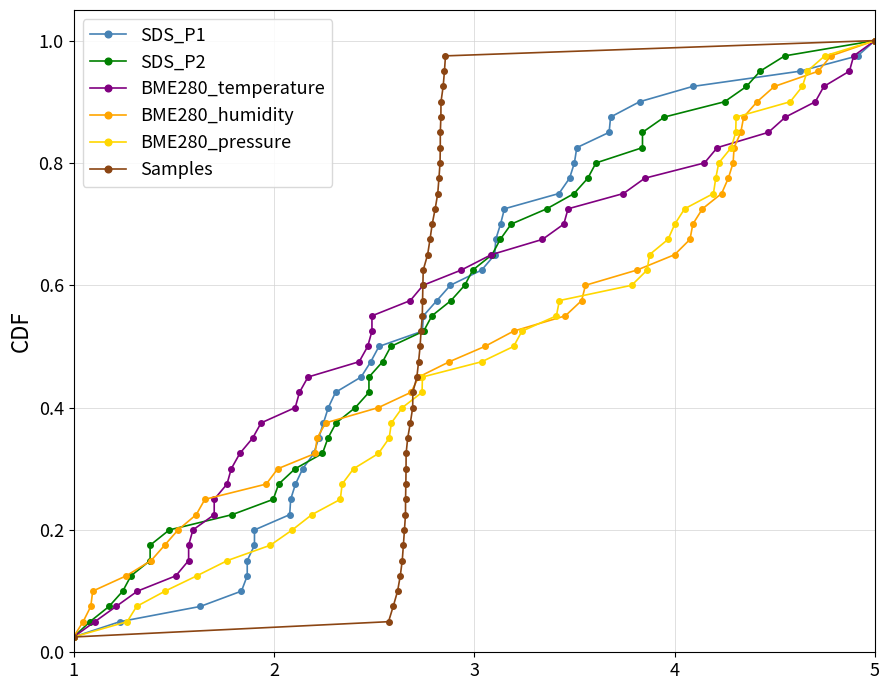

Which category has the highest value in the BME280_humidity series?

5